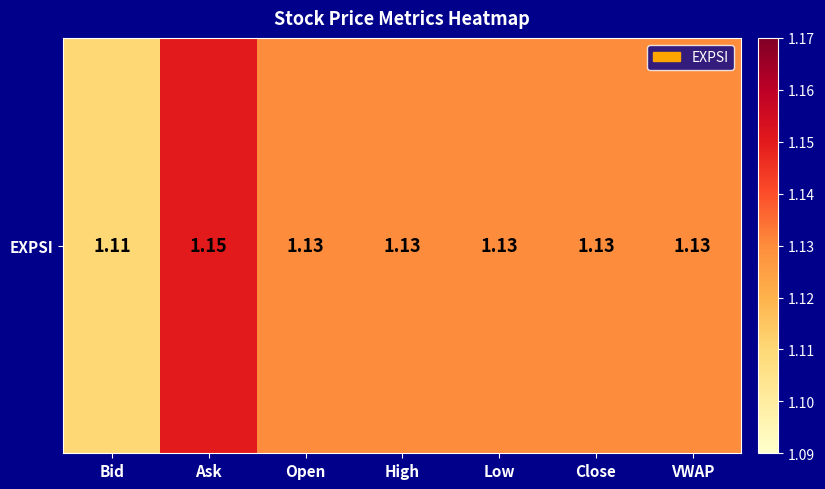

The chart shows a value of 1.1 at VWAP. True or false?

True